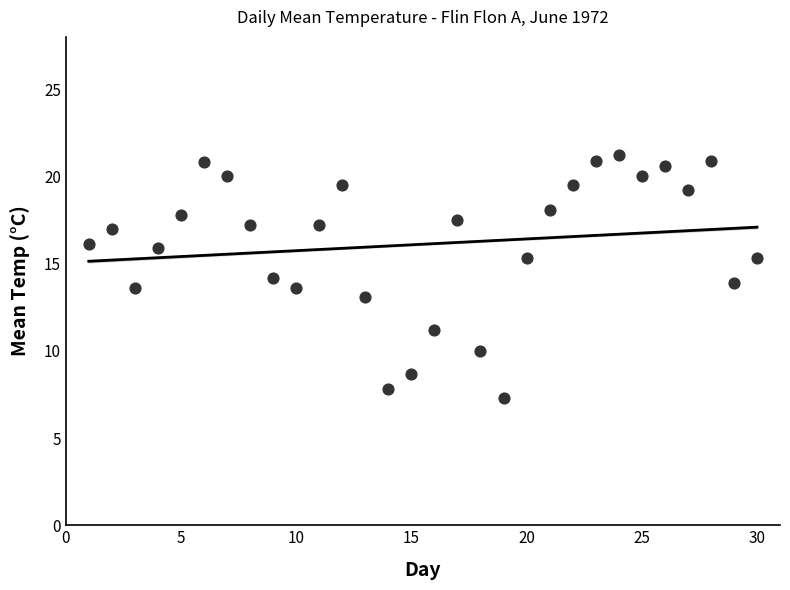

What is the range of X values (max minus min)?

29.0